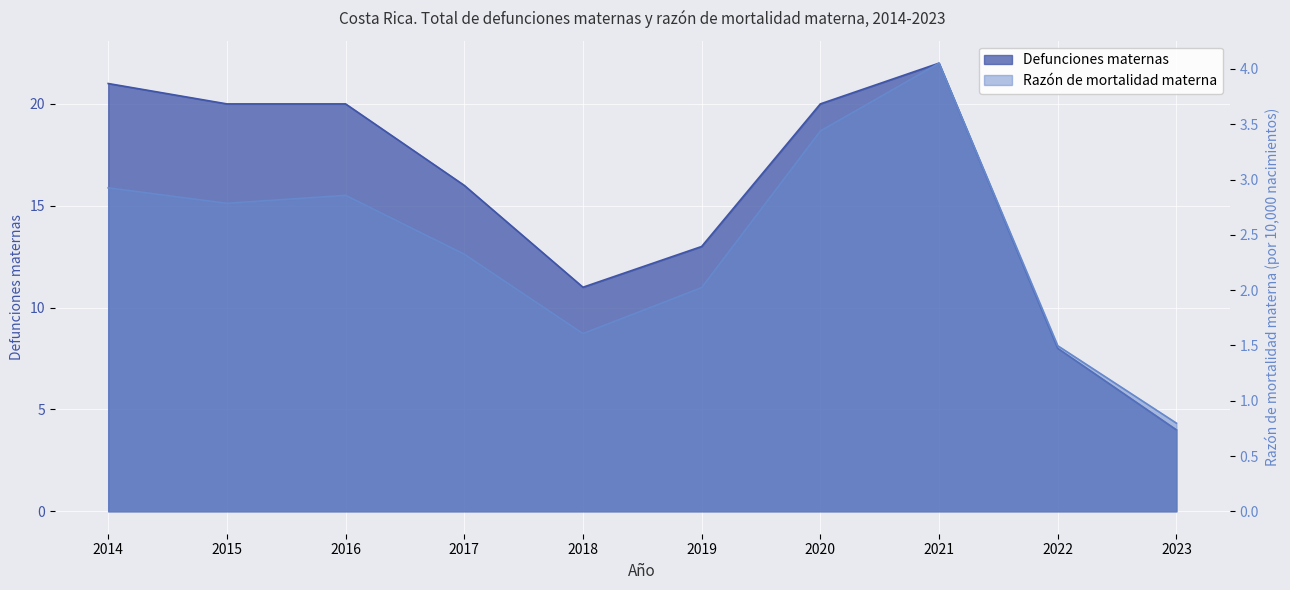

Reading left to right, list all the values displayed in this chart.

Defunciones maternas: 21.0	20.0	20.0	16.0	11.0	13.0	20.0	22.0	8.0	4.0
Razón de mortalidad materna: 2.9	2.8	2.9	2.3	1.6	2.0	3.4	4.1	1.5	0.8